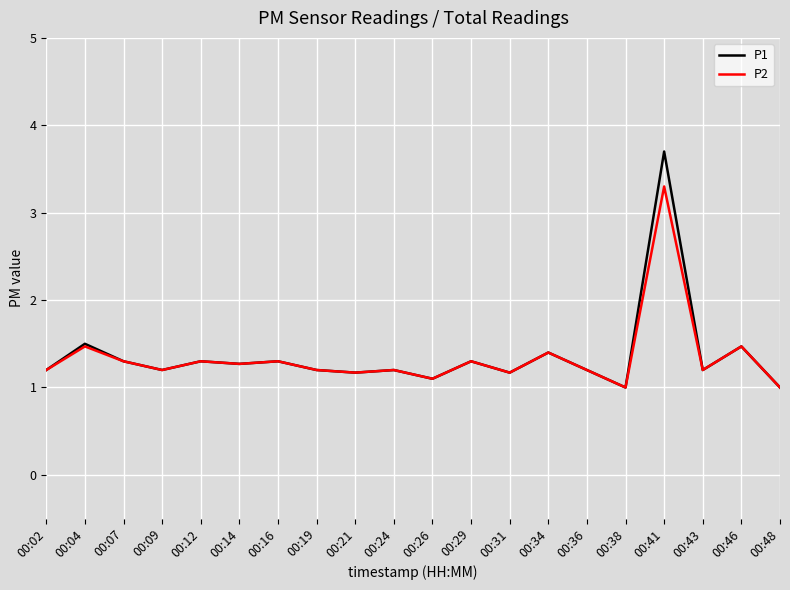

Is the value of P1 at 00:09 greater than the value of P2 at 00:07?

No